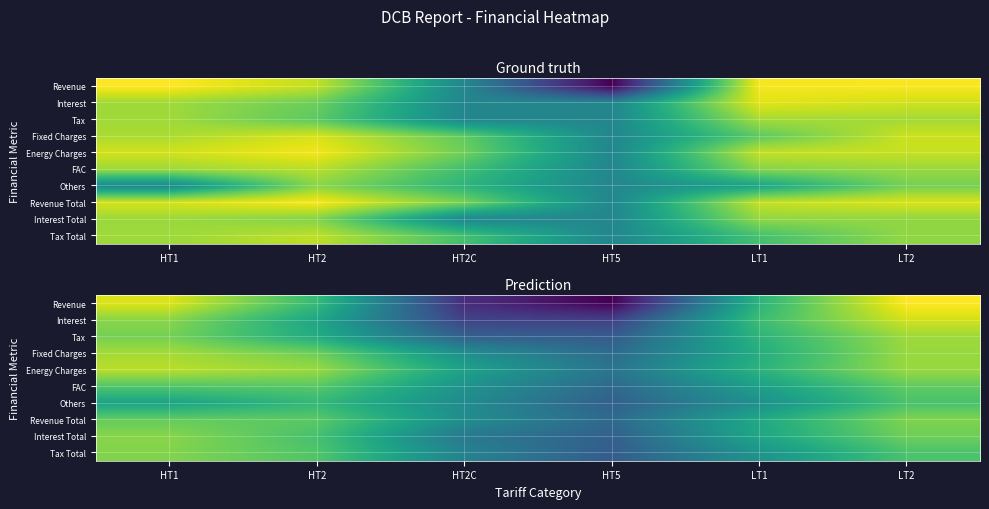

Rank the categories by Tax Total value from lowest to highest.

HT5, HT2C, LT1, LT2, HT2, HT1